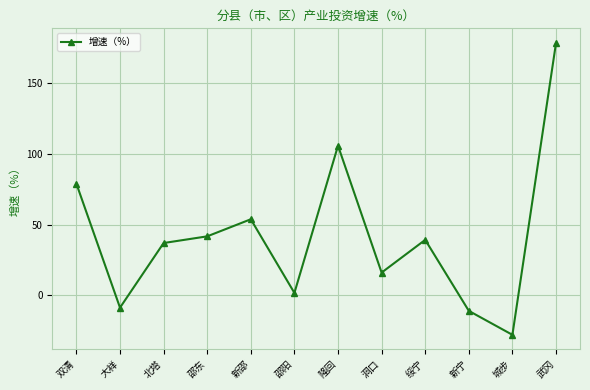

List the labels in order of value, largest first.

武冈, 隆回, 双清, 新邵, 邵东, 绥宁, 北塔, 洞口, 邵阳, 大祥, 新宁, 城步